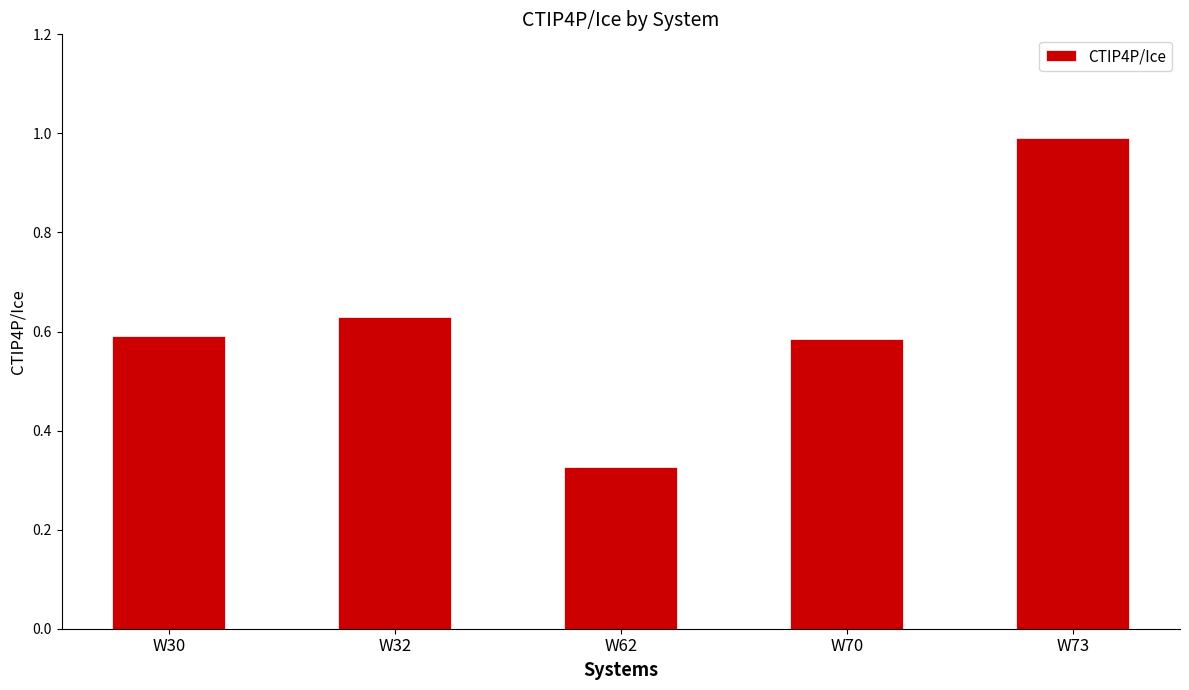

The chart shows a value of 1.0 at W73. True or false?

True